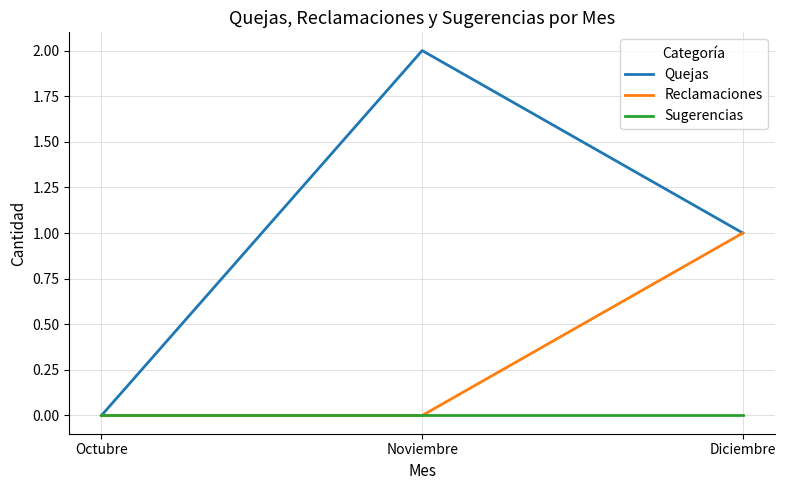

At which label does Quejas reach its peak?

Noviembre